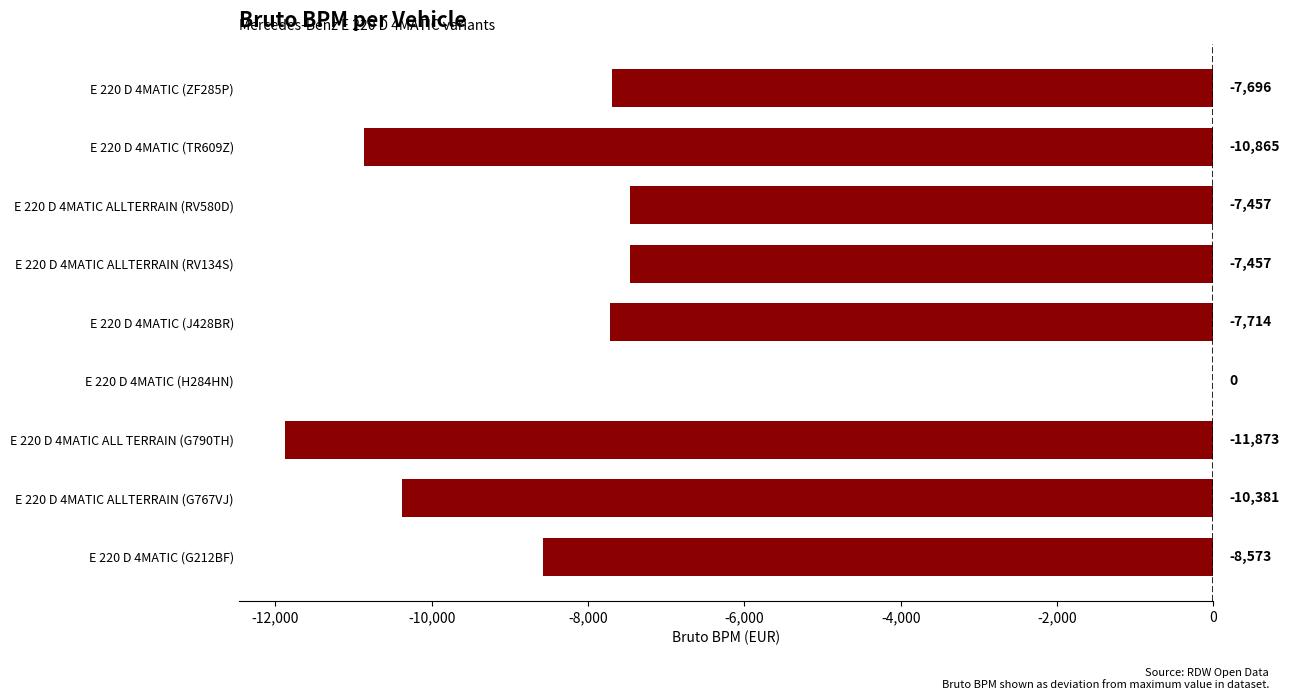

At which category does the chart reach its peak across all series?

E 220 D 4MATIC (H284HN)